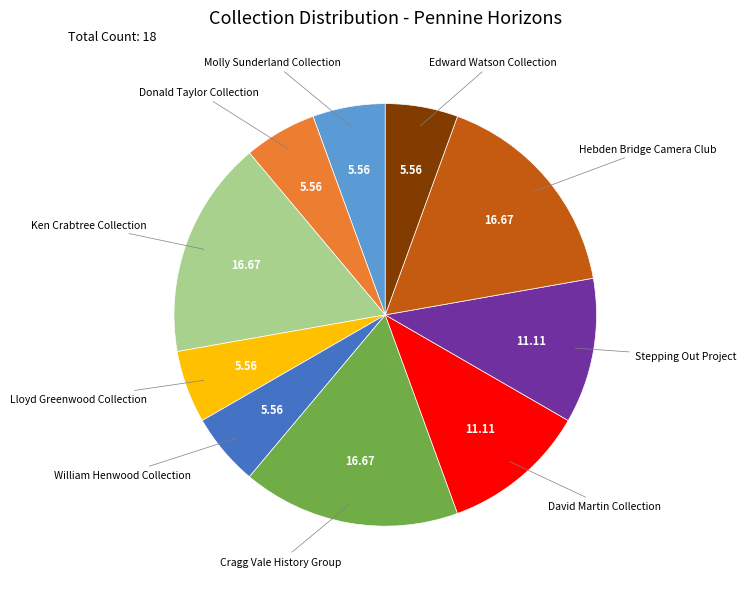

Is there a majority slice in this chart?

No